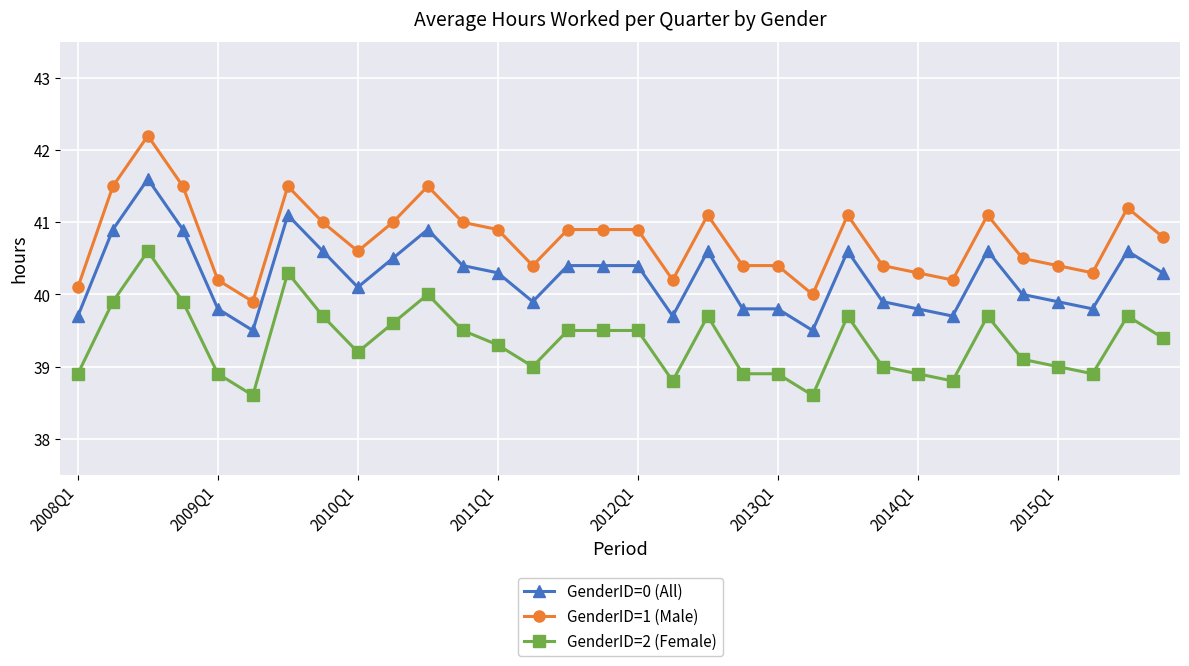

How many data points does each series have?

32